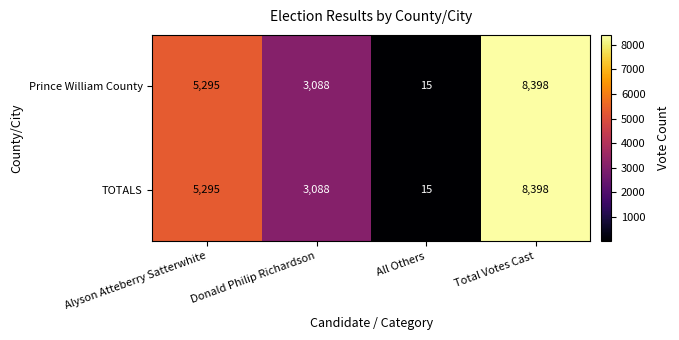

Reading left to right, extract all data points from this chart.

Prince William County: Alyson Atteberry Satterwhite=5295	Donald Philip Richardson=3088	All Others=15	Total Votes Cast=8398
TOTALS: Alyson Atteberry Satterwhite=5295	Donald Philip Richardson=3088	All Others=15	Total Votes Cast=8398